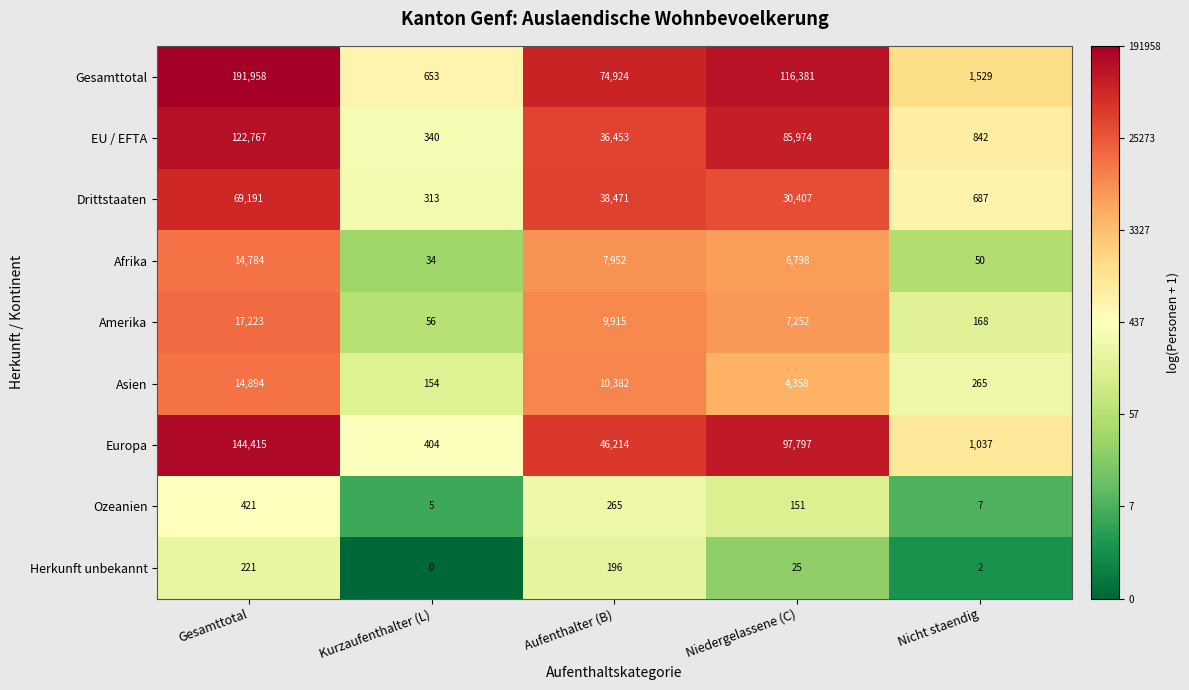

At how many categories does at least one series exceed 7?

5